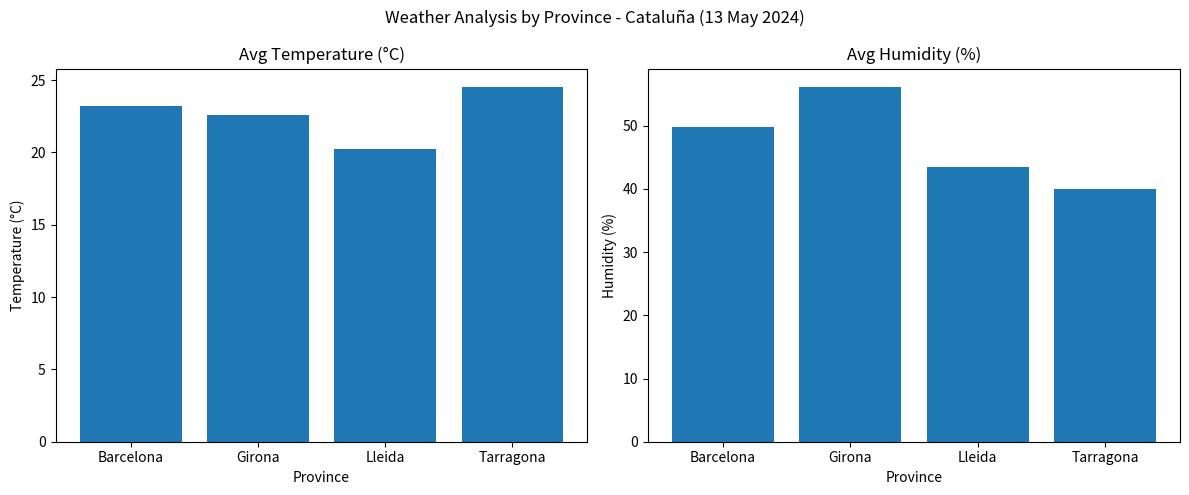

What is the difference between the Avg Temperature (°C) values at Barcelona and Tarragona?

1.4